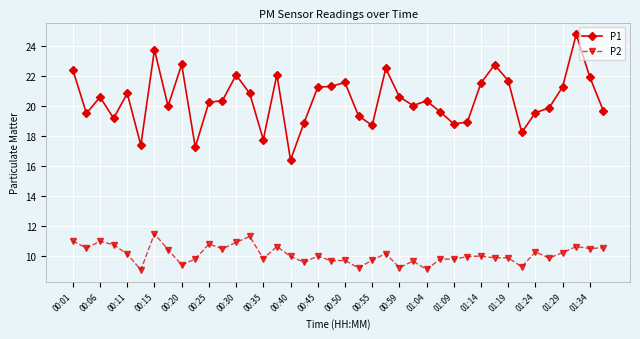

Which series has the largest range (max minus min)?

P1